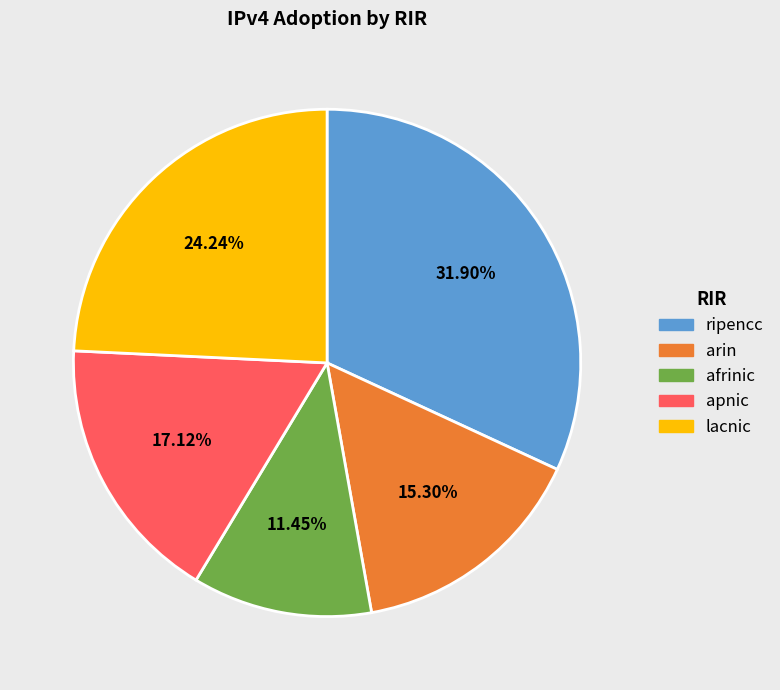

To the nearest percent, what is the average slice percentage?

20%